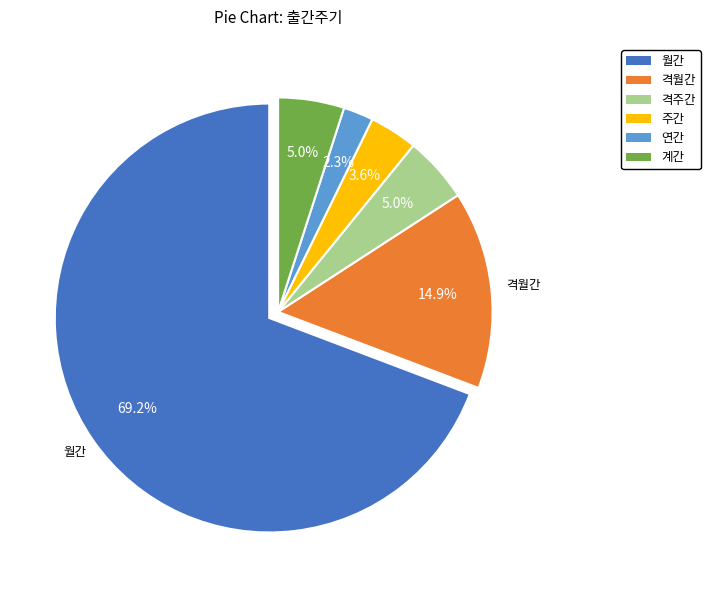

Which category has the smallest portion of the pie?

연간